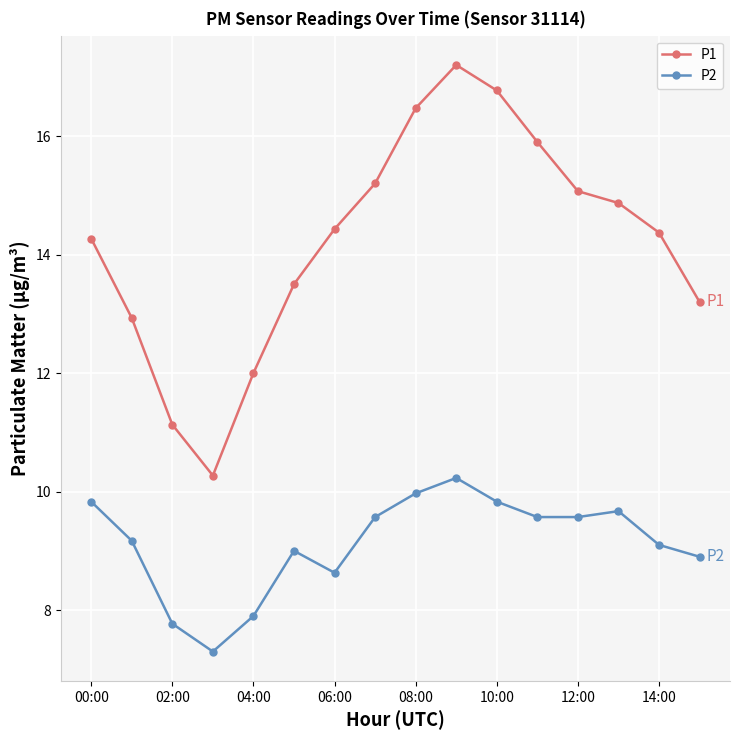

What is the maximum value for P2?

10.2